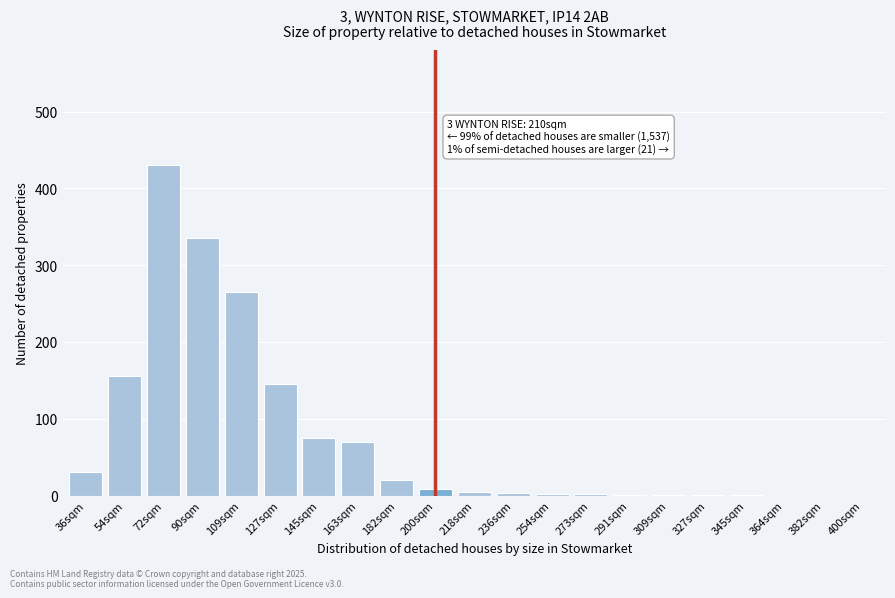

The chart shows a value of 4 at 218sqm. True or false?

True